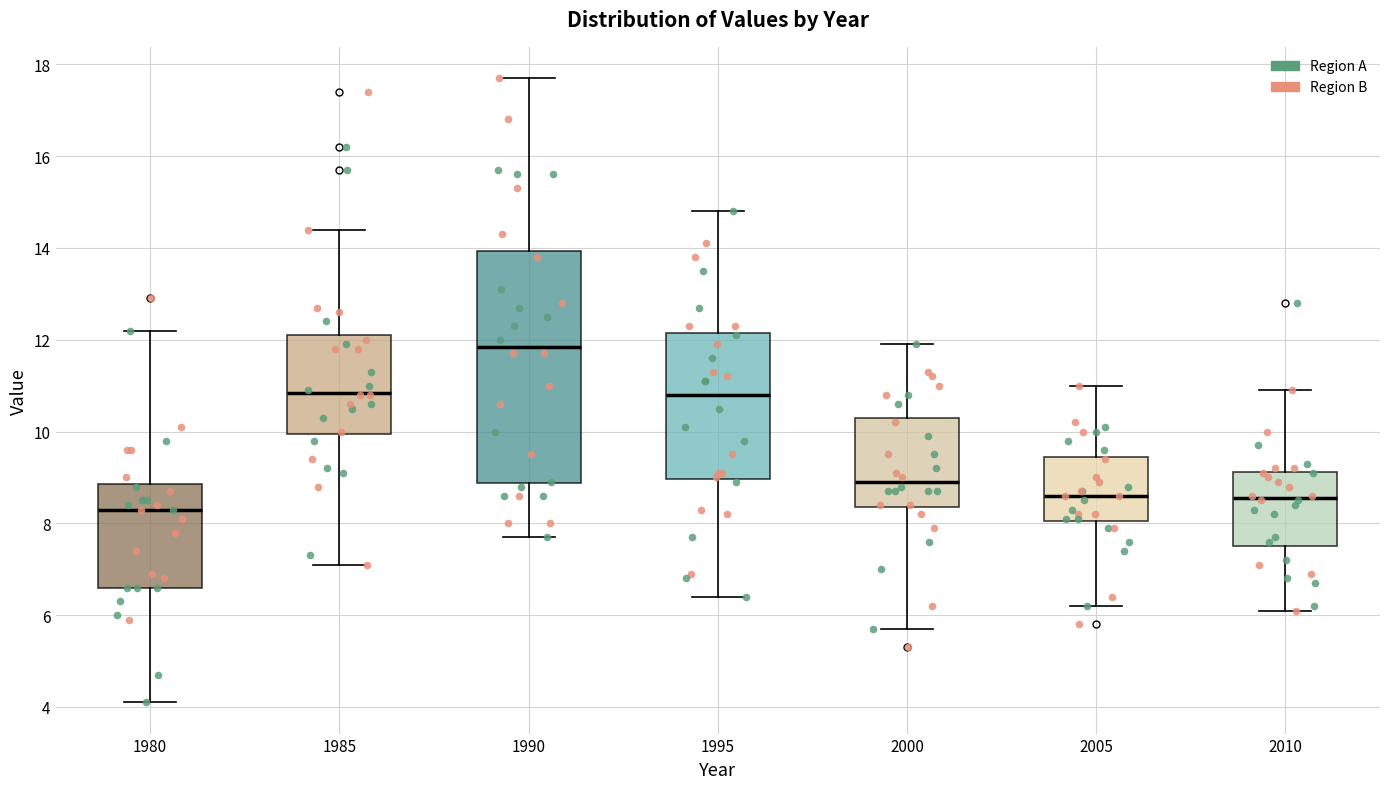

Which box has the lowest median line?

1980